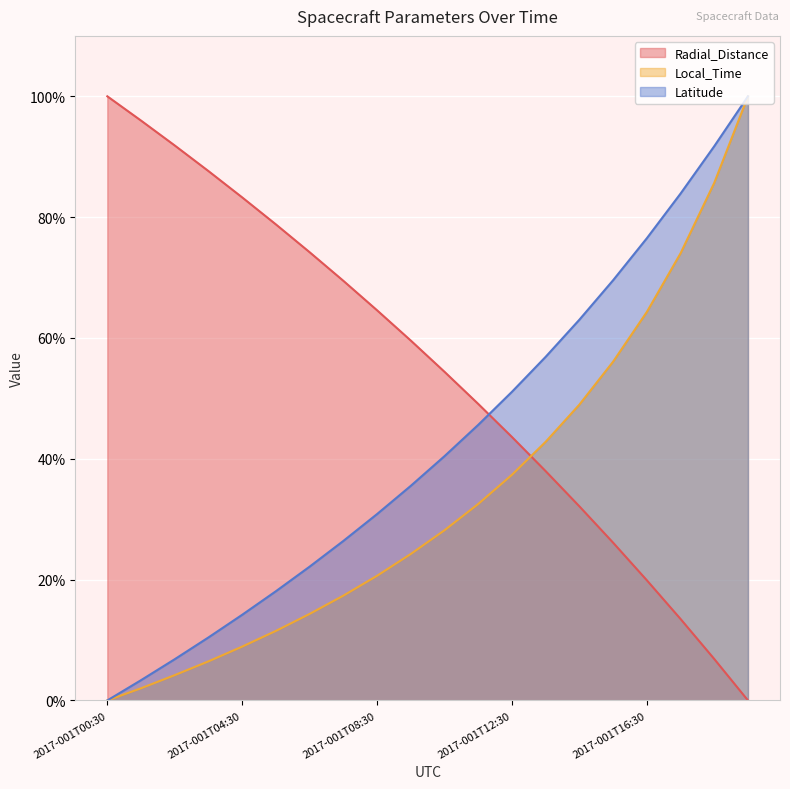

The Radial_Distance series shows 68.0 at 2017-001T19:30. True or false?

False